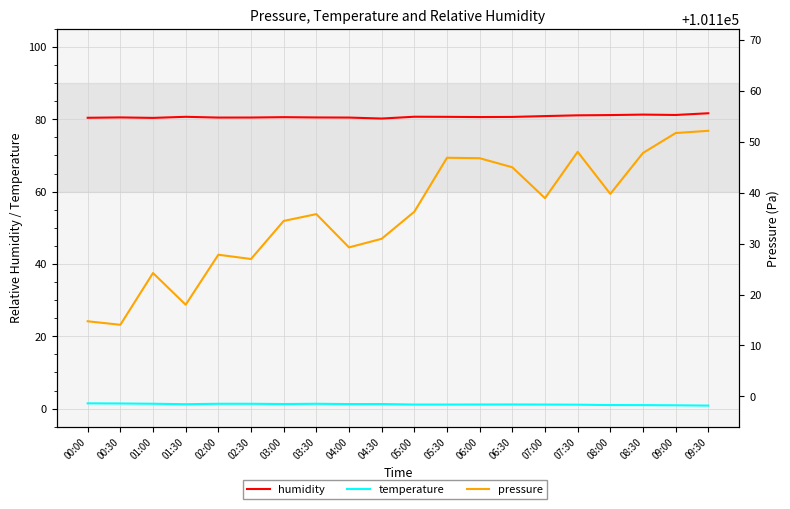

In temperature, how many points are higher than both neighbors (excluding endpoints)?

3